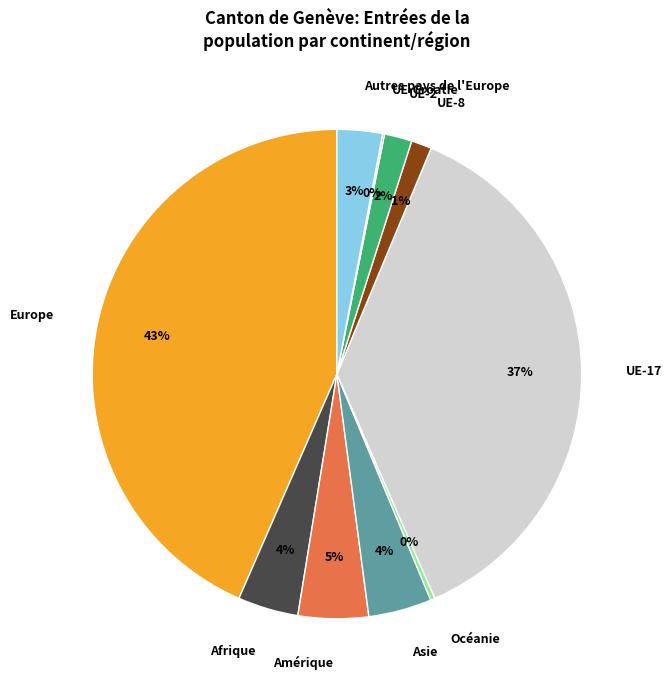

To the nearest percent, what is the average slice percentage?

10%